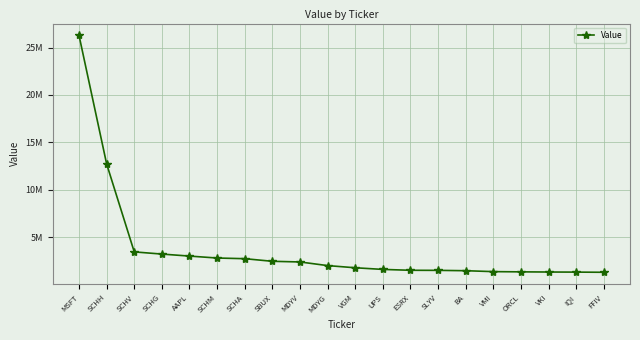

What is the difference between the second highest and minimum values?

11435000